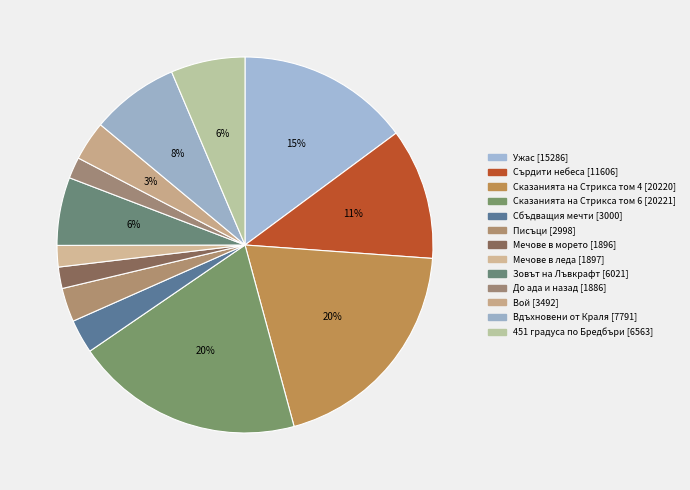

To the nearest percent, what is the combined percentage of Сказанията на Стрикса том 4 and Вой?

23%